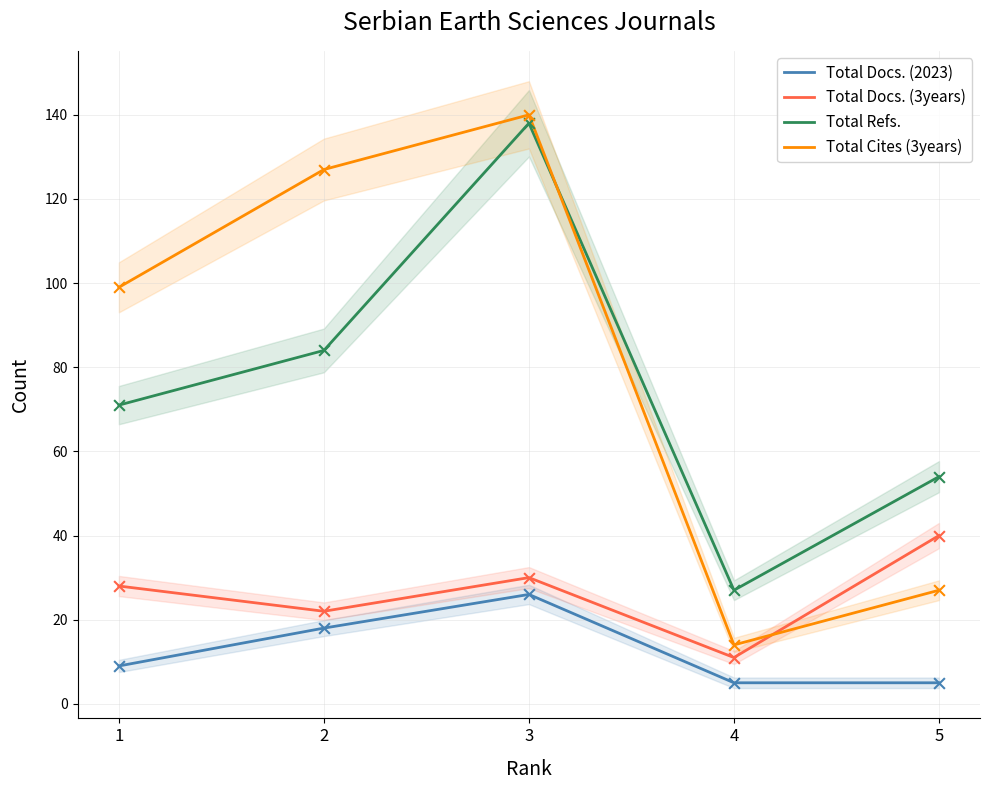

Which series contains the lowest Y value?

Total Docs. (2023)